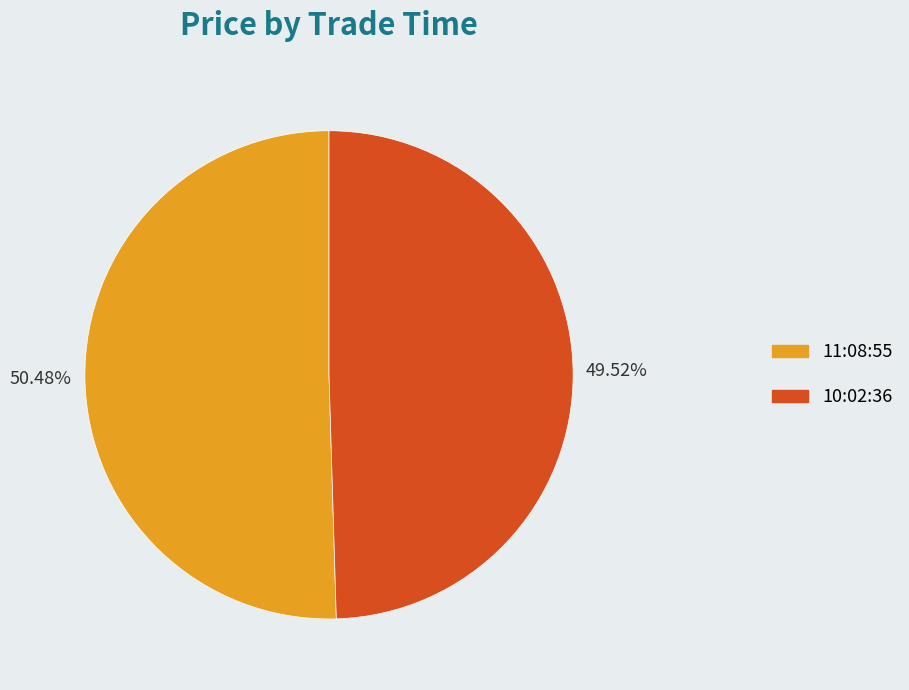

What portion of the pie excludes 10:02:36?

50.5%